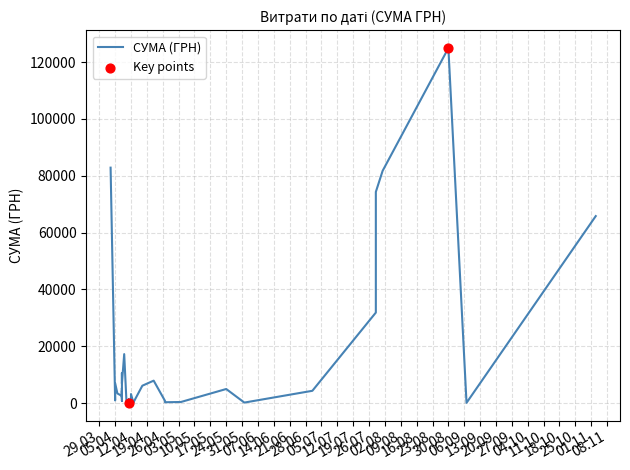

What is the change in value from 11.04.2016 to 27.04.2016?

+415.3